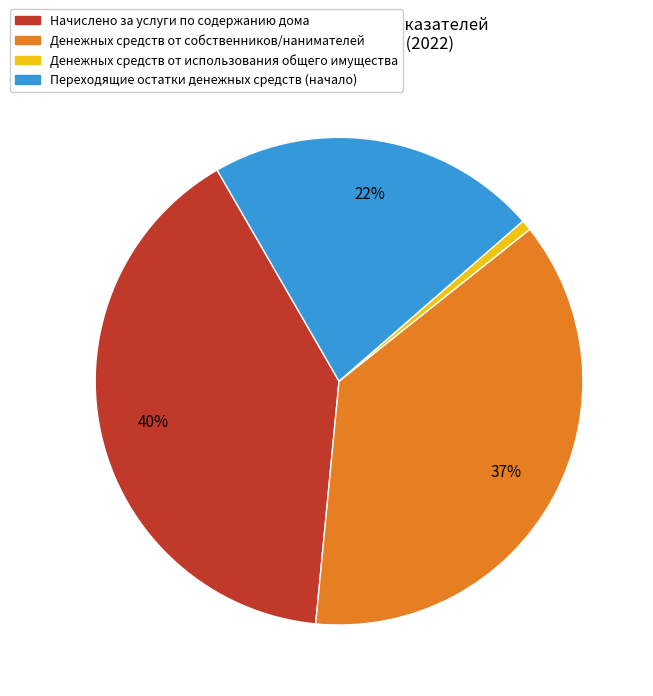

Is there any slice that represents more than half of the pie?

No